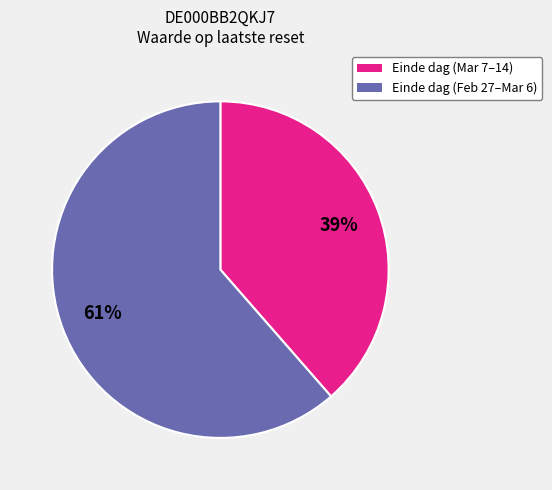

Which category has the biggest portion of the pie?

Einde dag (Feb 27–Mar 6)